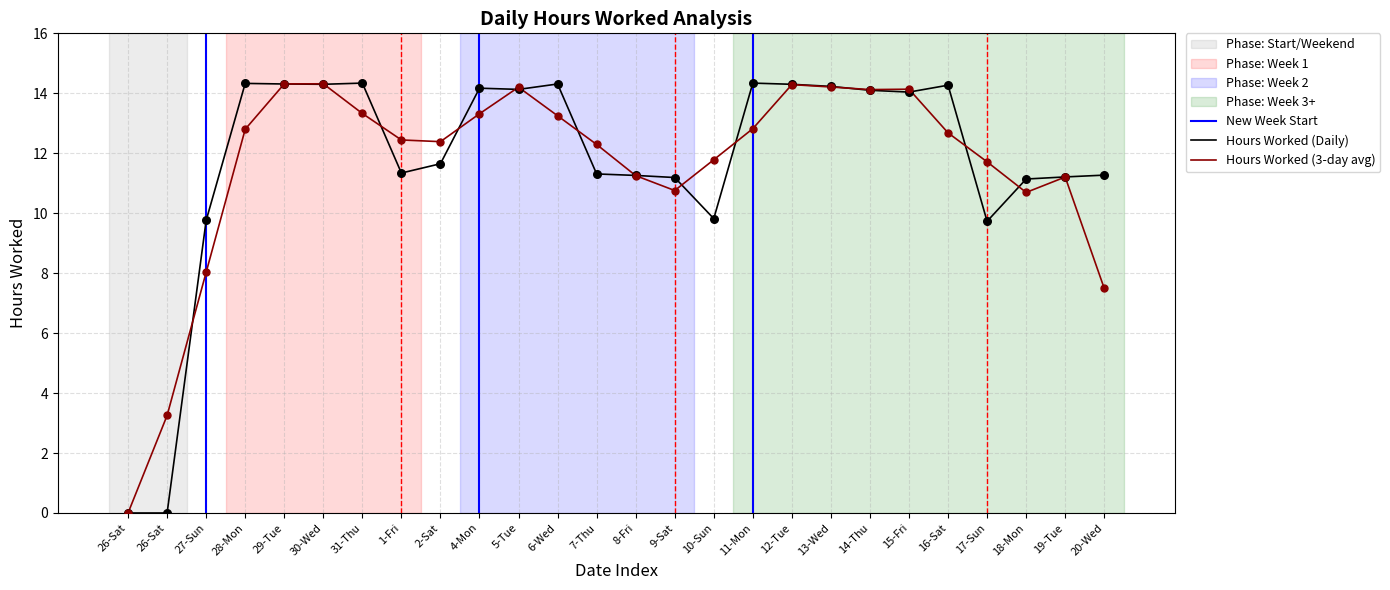

What is the ratio of the value at 12-Tue to the value at 1-Fri?

1.3